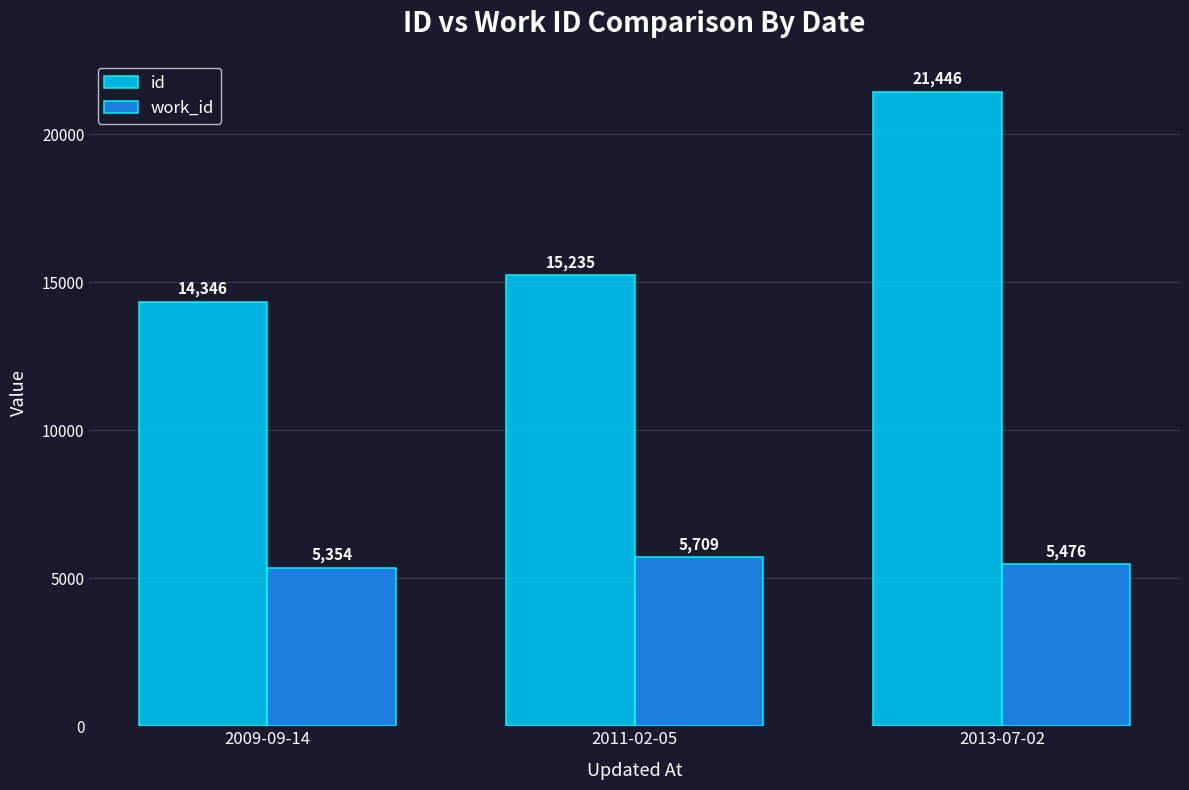

What is the label of the 3rd bar from the left?

2013-07-02